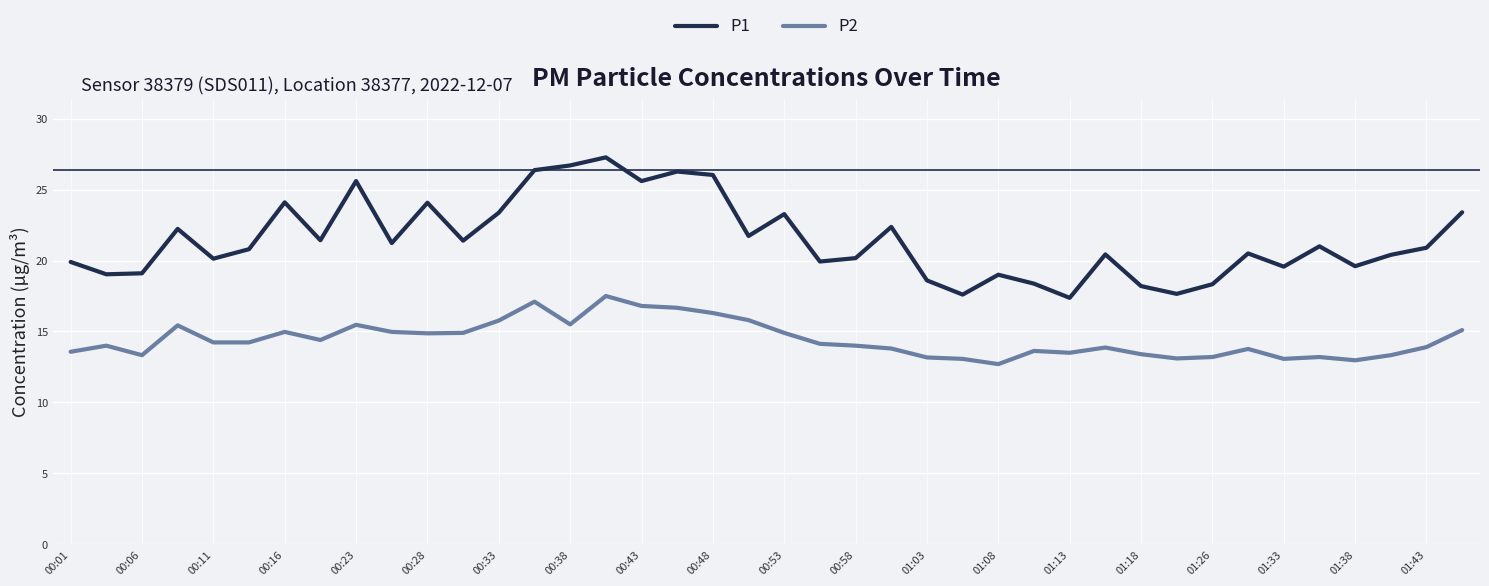

True or false: P1 and P2 intersect in this chart.

False